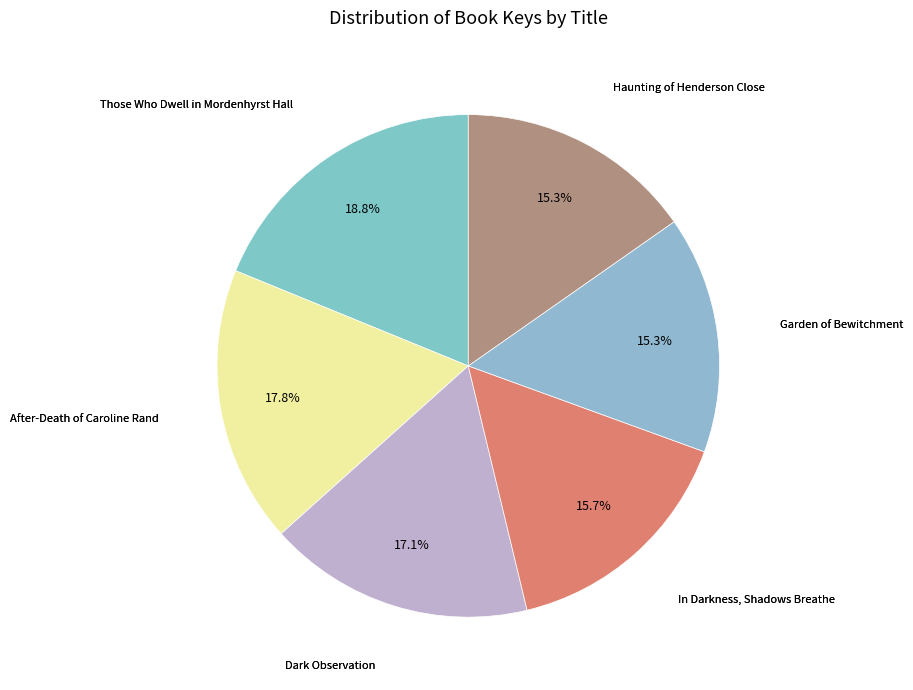

How many segments does this pie chart have?

6